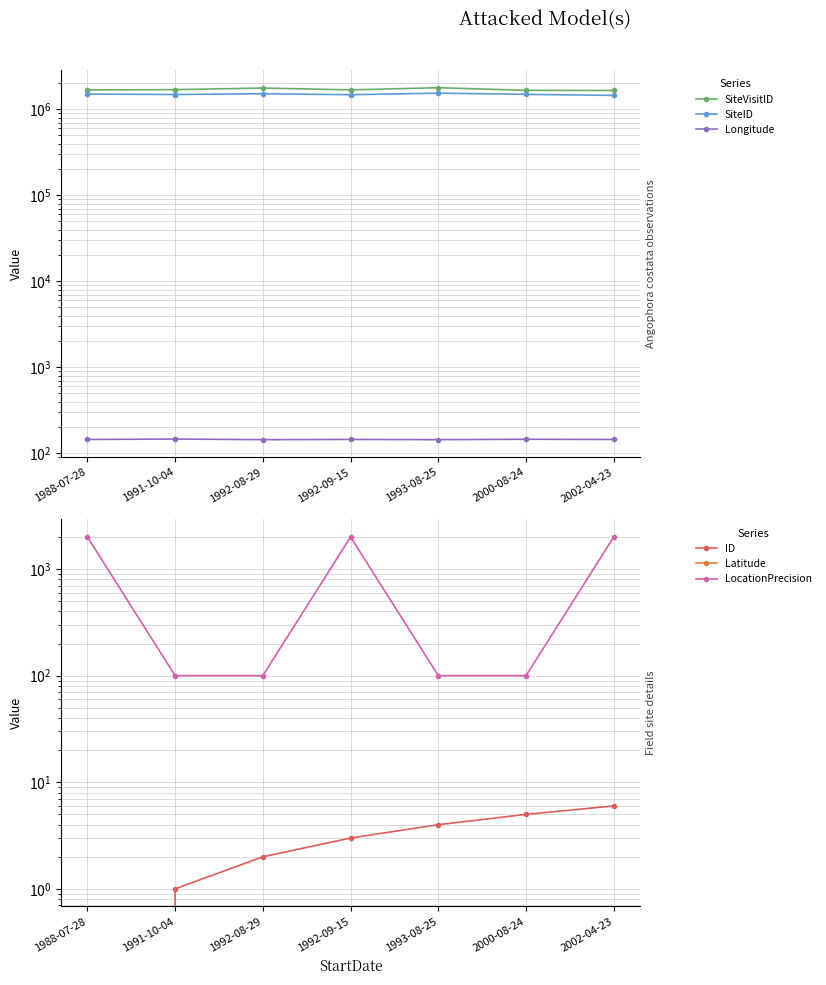

Reading left to right, extract all data points from this chart.

SiteVisitID: 1988-07-28=1681067.0	1991-10-04=1692472.0	1992-08-29=1766751.0	1992-09-15=1680532.0	1993-08-25=1782433.0	2000-08-24=1661448.0	2002-04-23=1654365.0
SiteID: 1988-07-28=1502701.0	1991-10-04=1485843.0	1992-08-29=1517042.0	1992-09-15=1477761.0	1993-08-25=1541462.0	2000-08-24=1492091.0	2002-04-23=1449138.0
Longitude: 1988-07-28=144.8	1991-10-04=146.4	1992-08-29=144.0	1992-09-15=145.0	1993-08-25=144.0	2000-08-24=145.6	2002-04-23=144.8
ID: 1988-07-28=0.0	1991-10-04=1.0	1992-08-29=2.0	1992-09-15=3.0	1993-08-25=4.0	2000-08-24=5.0	2002-04-23=6.0
Latitude: 1988-07-28=-20.4	1991-10-04=-24.0	1992-08-29=-19.6	1992-09-15=-20.5	1993-08-25=-19.6	2000-08-24=-20.8	2002-04-23=-20.5
LocationPrecision: 1988-07-28=2000.0	1991-10-04=100.0	1992-08-29=100.0	1992-09-15=2000.0	1993-08-25=100.0	2000-08-24=100.0	2002-04-23=2000.0